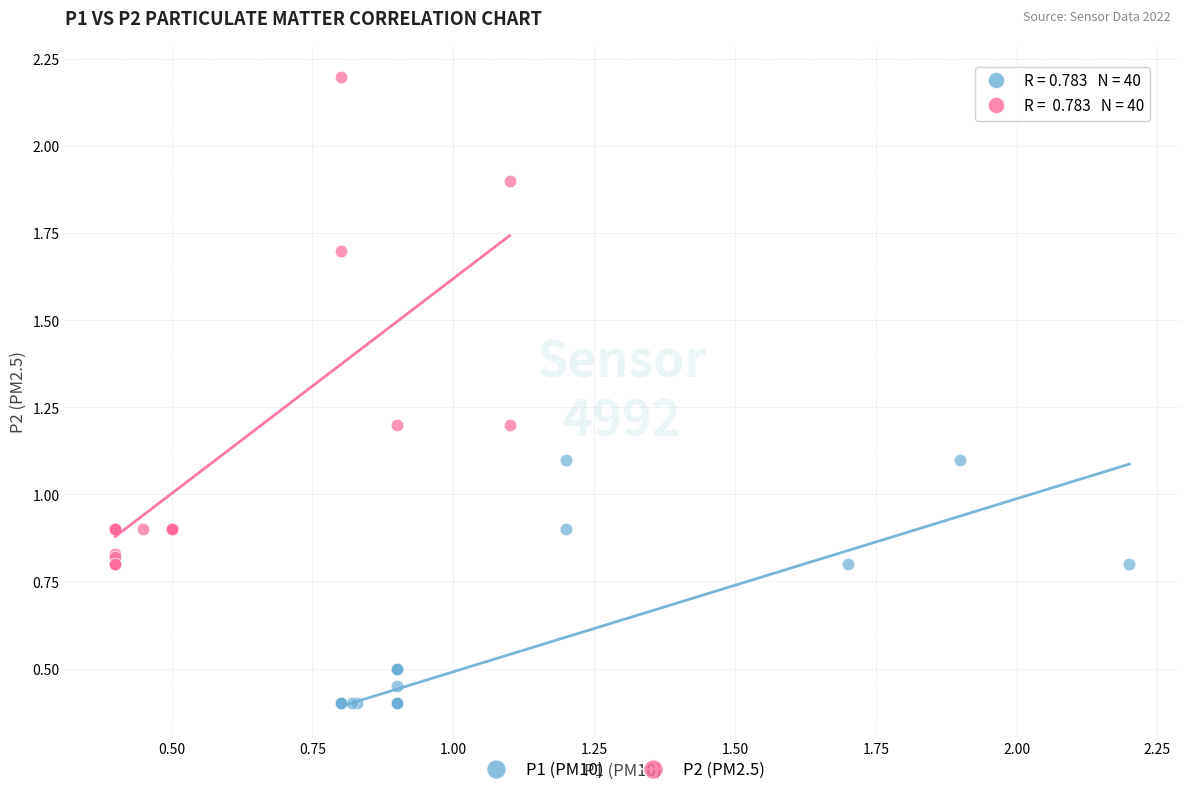

Which series contains the highest Y value?

P2 (PM2.5)